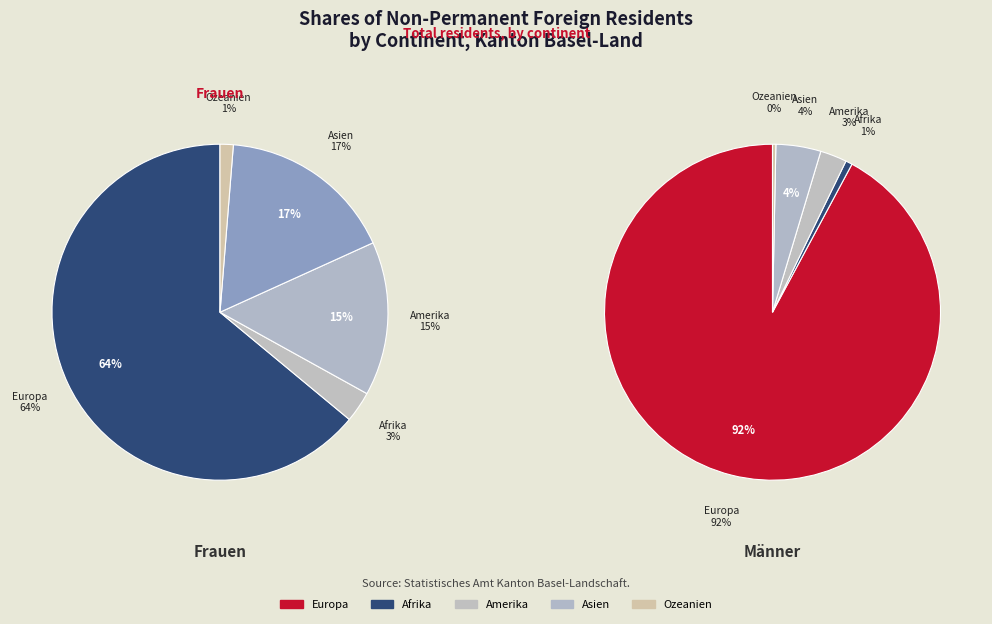

True or false: Ozeanien accounts for 1% of the total.

True